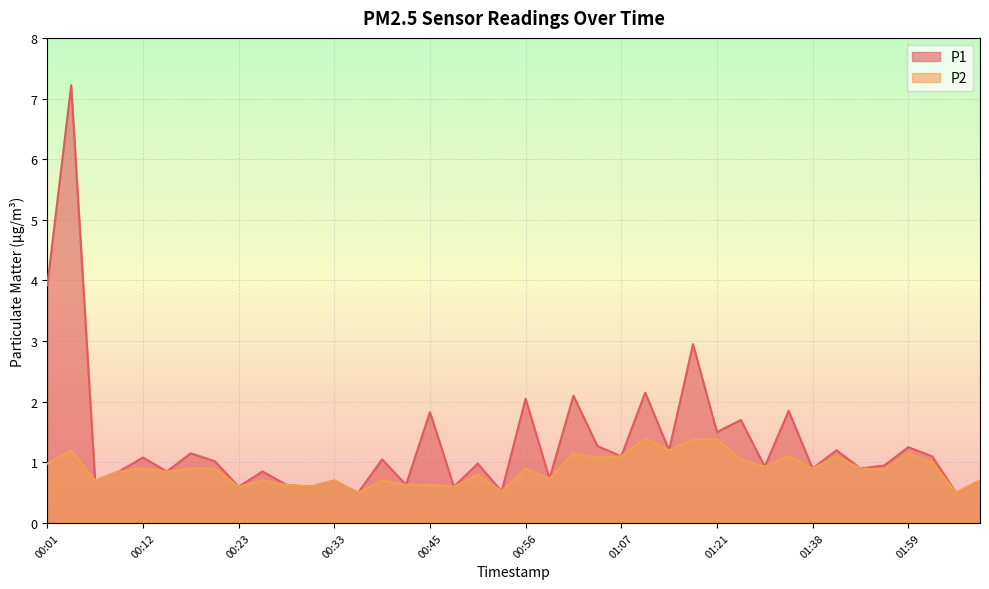

At which category does P2 reach its first local peak?

00:03